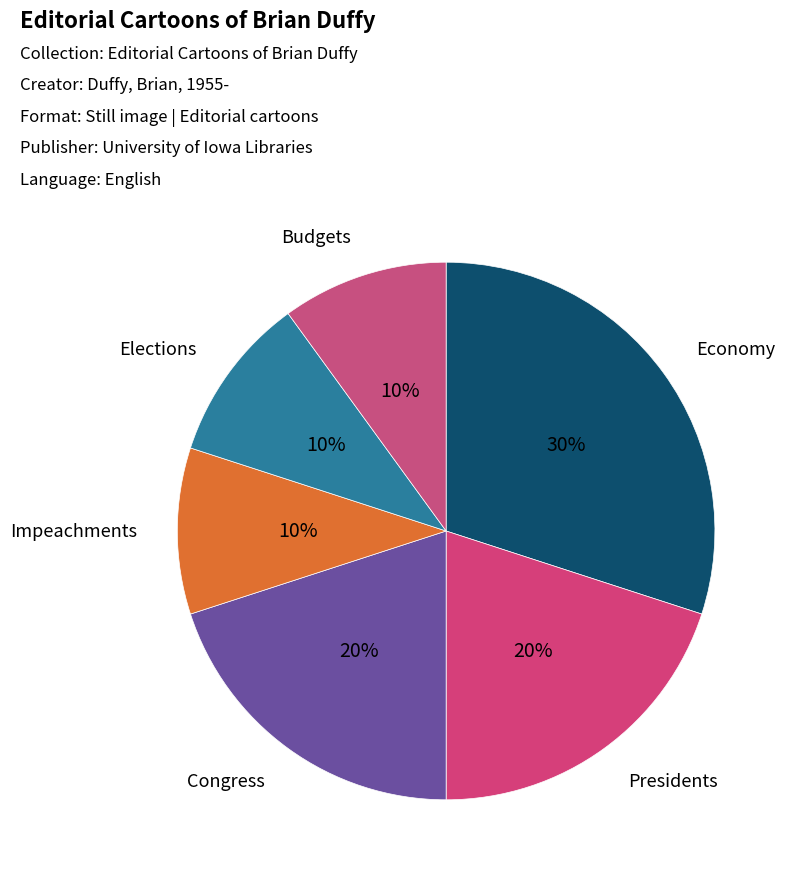

Rank the categories by value from lowest to highest.

Impeachments, Elections, Budgets, Presidents, Congress, Economy